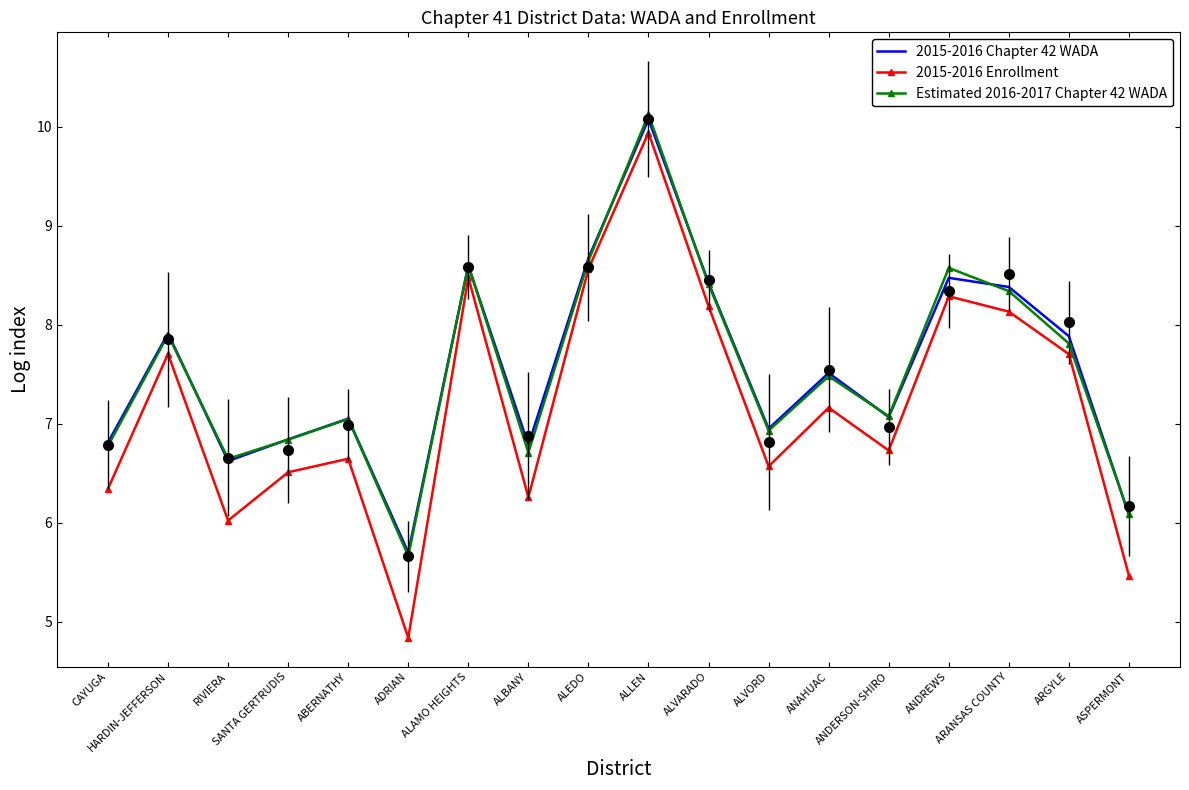

What is the value of the Estimated 2016-2017 Chapter 42 WADA point at the 2nd from the left?

7.9